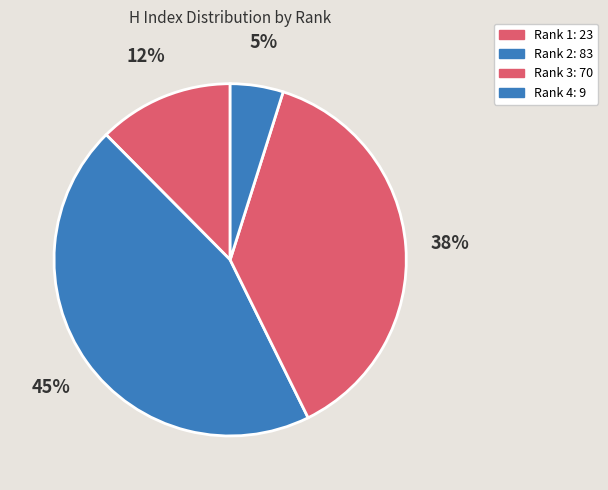

What is the total percentage of Rank 4 and Rank 3?

42.7%